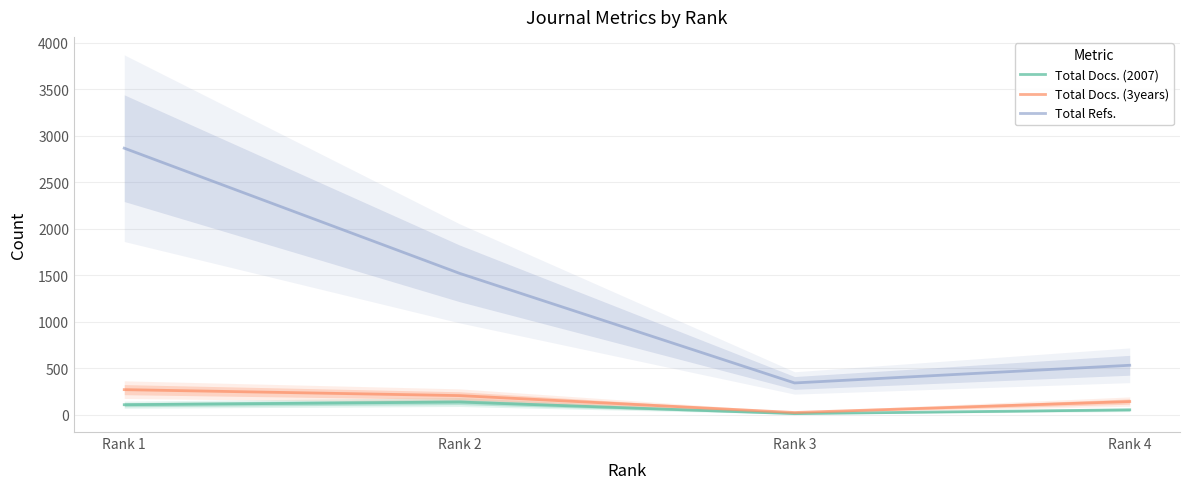

True or false: Total Docs. (2007) and Total Docs. (3years) intersect in this chart.

False